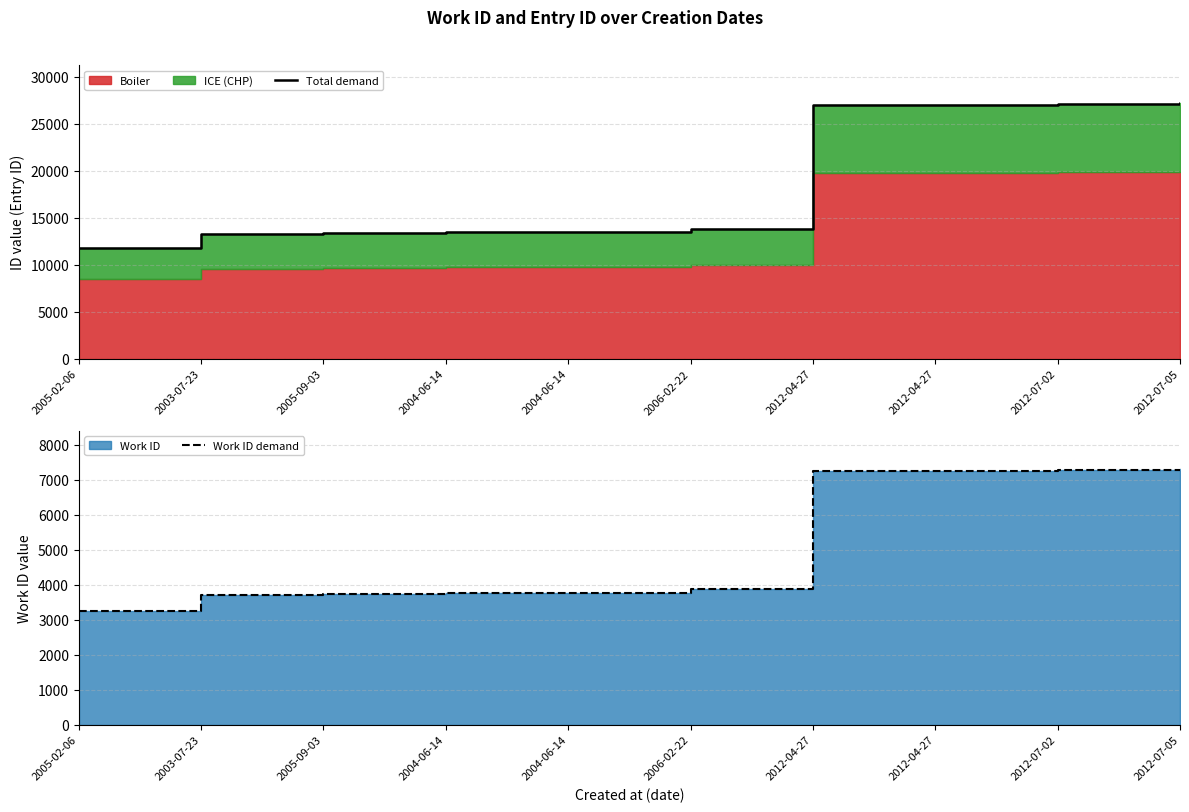

Reading left to right, transcribe all the data shown in this chart.

Total demand: 11773	13284	13334	13482	13484	13778	26959	26961	27108	27162
Work ID demand: 3258	3700	3720	3768	3768	3863	7232	7233	7277	7296